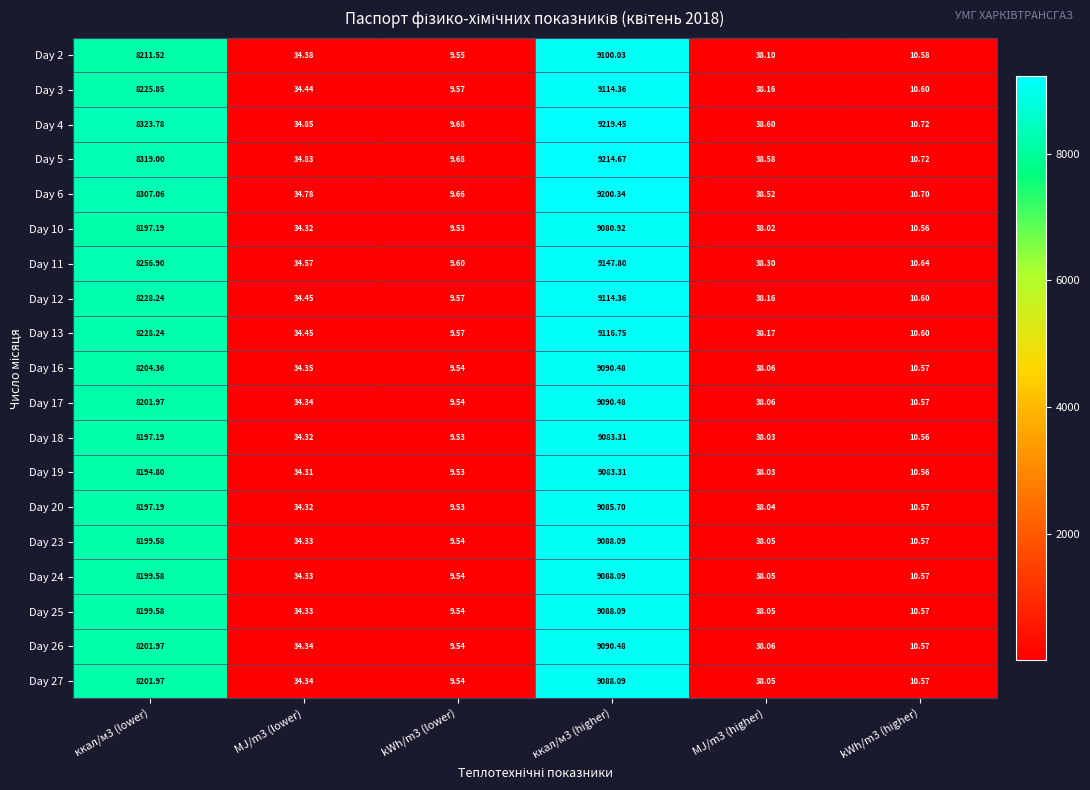

Is the value of Day 20 at MJ/m3 (lower) greater than the value of Day 6 at MJ/m3 (higher)?

No